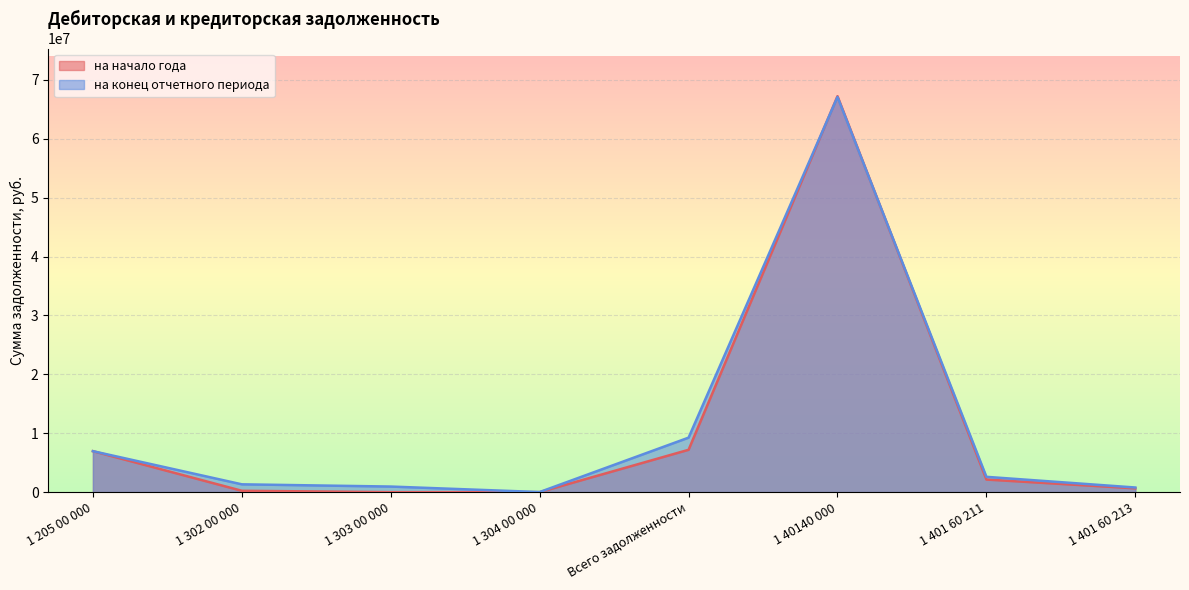

Reading left to right, list all the values displayed in this chart.

на начало года: 6957877.4	230803.4	0.0	0.0	7188680.7	67233769.1	2138407.0	647485.8
на конец отчетного периода: 6957877.4	1328879.1	949844.4	17180.9	9253781.7	67097893.3	2601093.8	787217.2